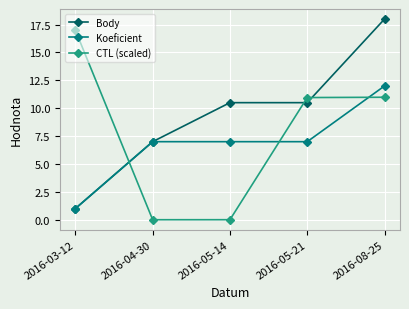

At 2016-08-25, list the series in order from smallest to largest.

CTL (scaled), Koeficient, Body